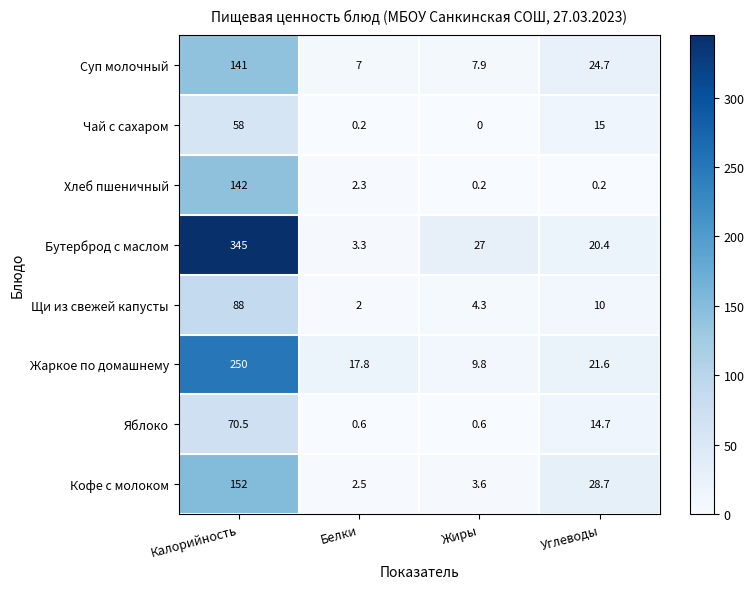

Rank the series at Углеводы from highest to lowest value.

Кофе с молоком, Суп молочный, Жаркое по домашнему, Бутерброд с маслом, Чай с сахаром, Яблоко, Щи из свежей капусты, Хлеб пшеничный